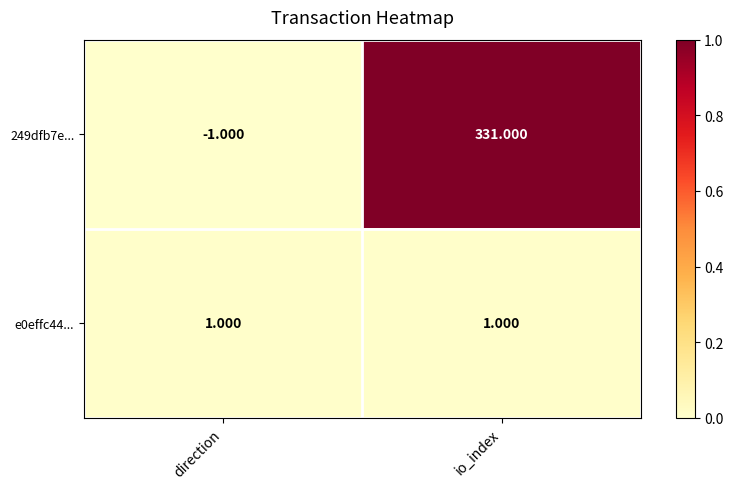

Which series changed the most between direction and io_index?

249dfb7e...